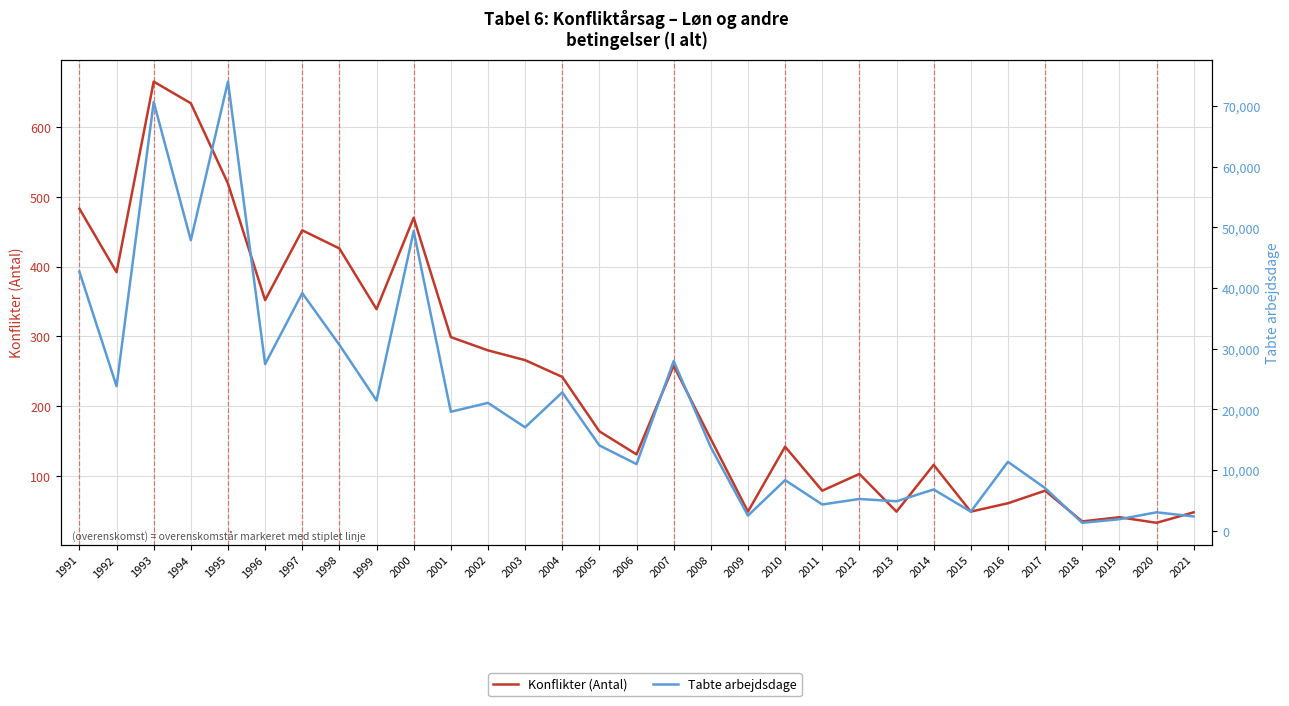

In Tabte arbejdsdage, how many points are lower than both neighbors (excluding endpoints)?

12